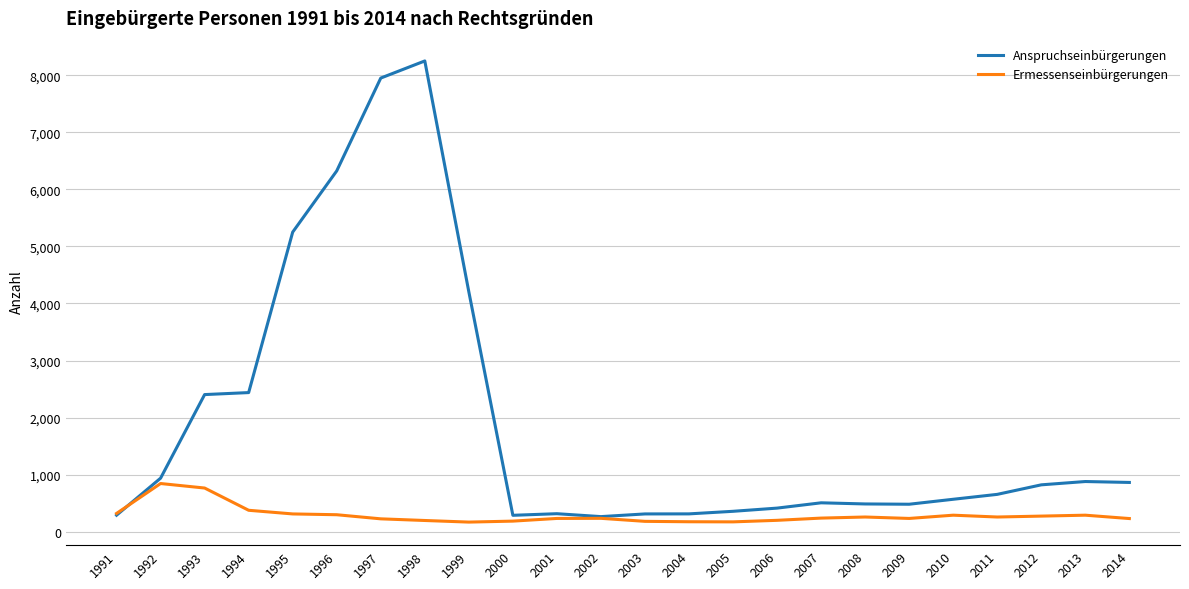

Count the number of categories in the chart.

24